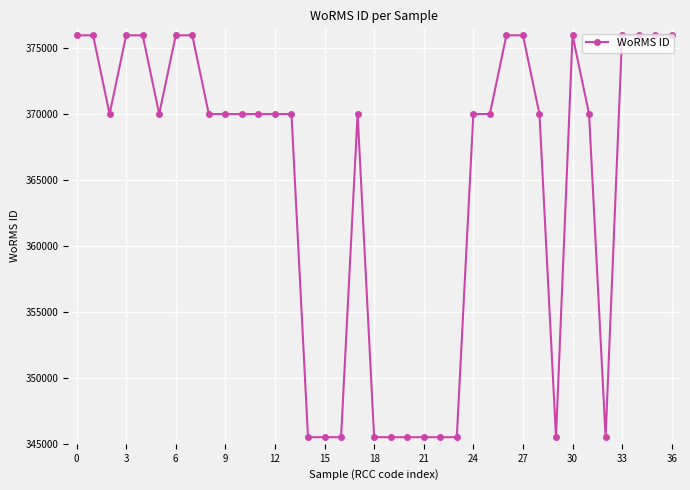

Does the chart display data point markers on the line(s)?

Yes